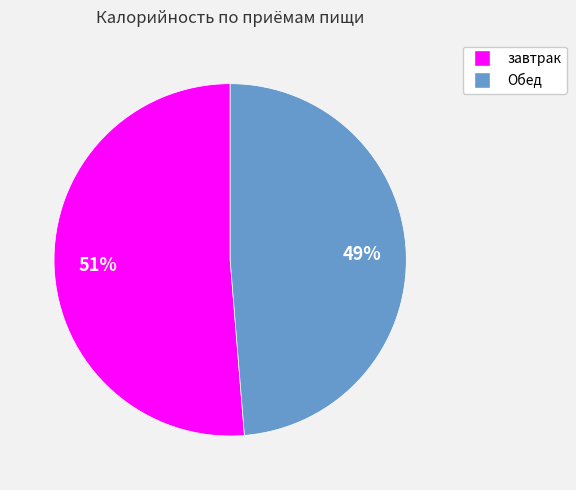

Combined, do завтрак and Обед account for over 50%?

Yes